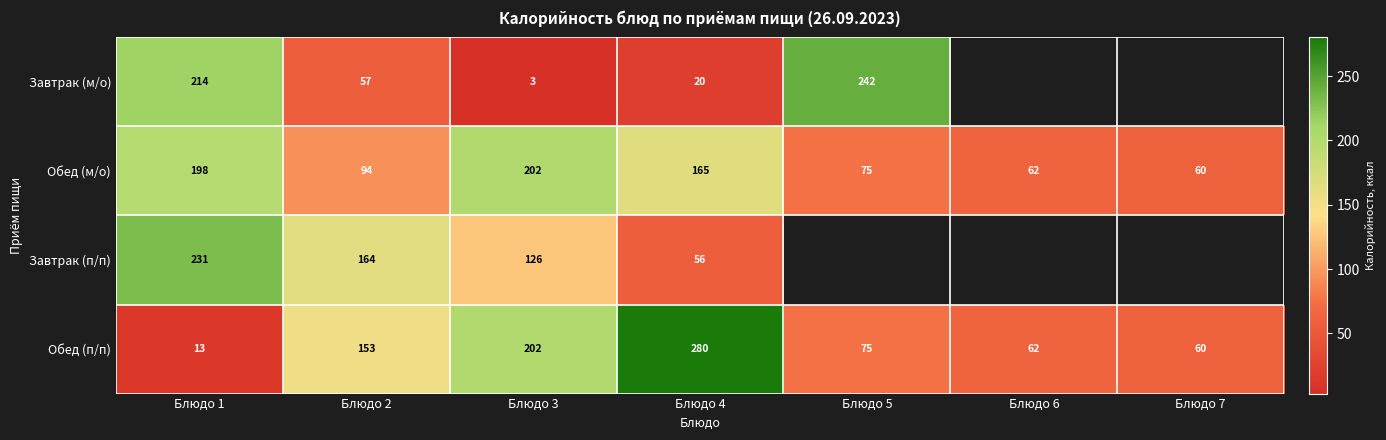

What is the spread (max minus min) of values at Блюдо 3?

199.0